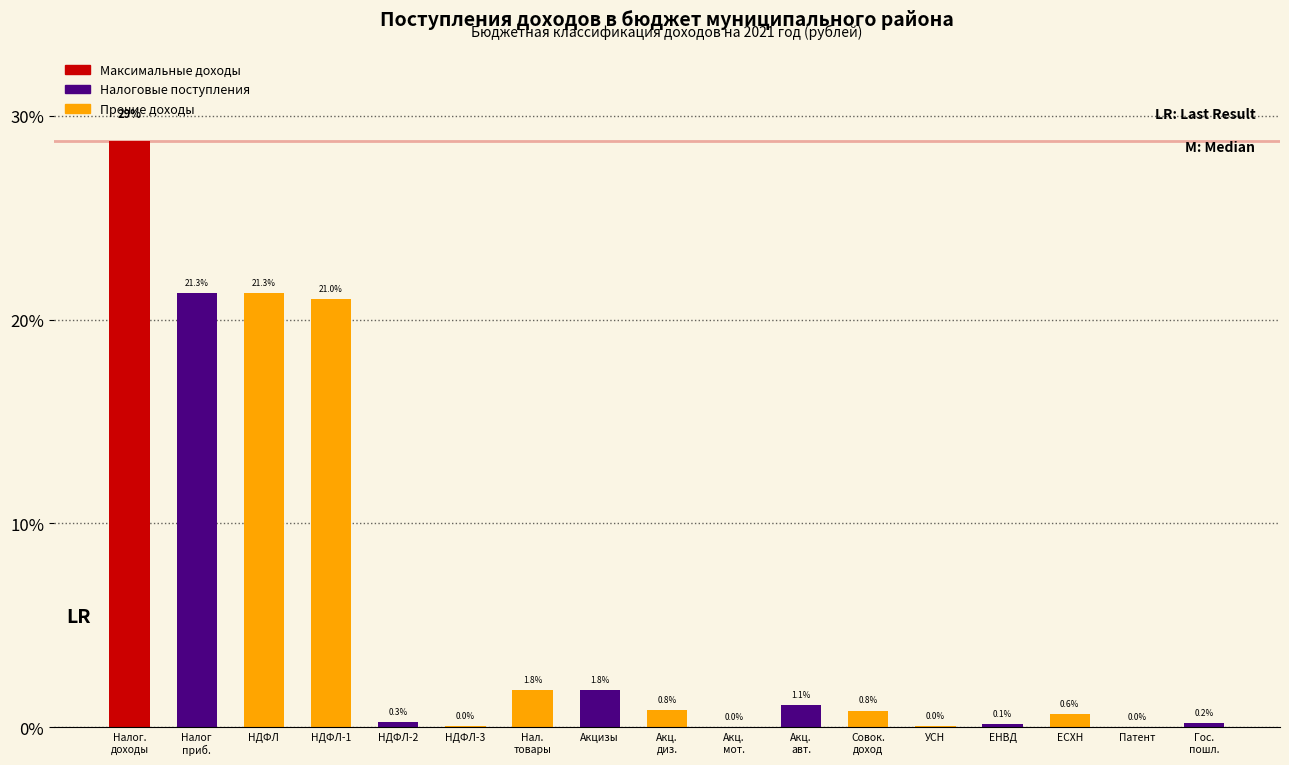

True or false: the data shows 0.1 at ЕНВД.

True